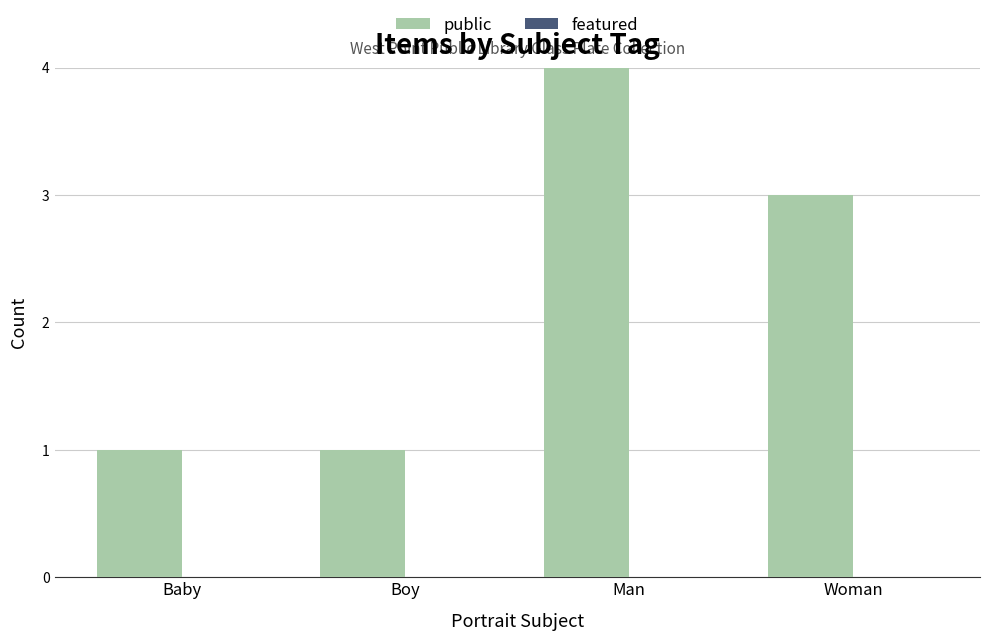

What is the difference between the public values at Man and Boy?

4